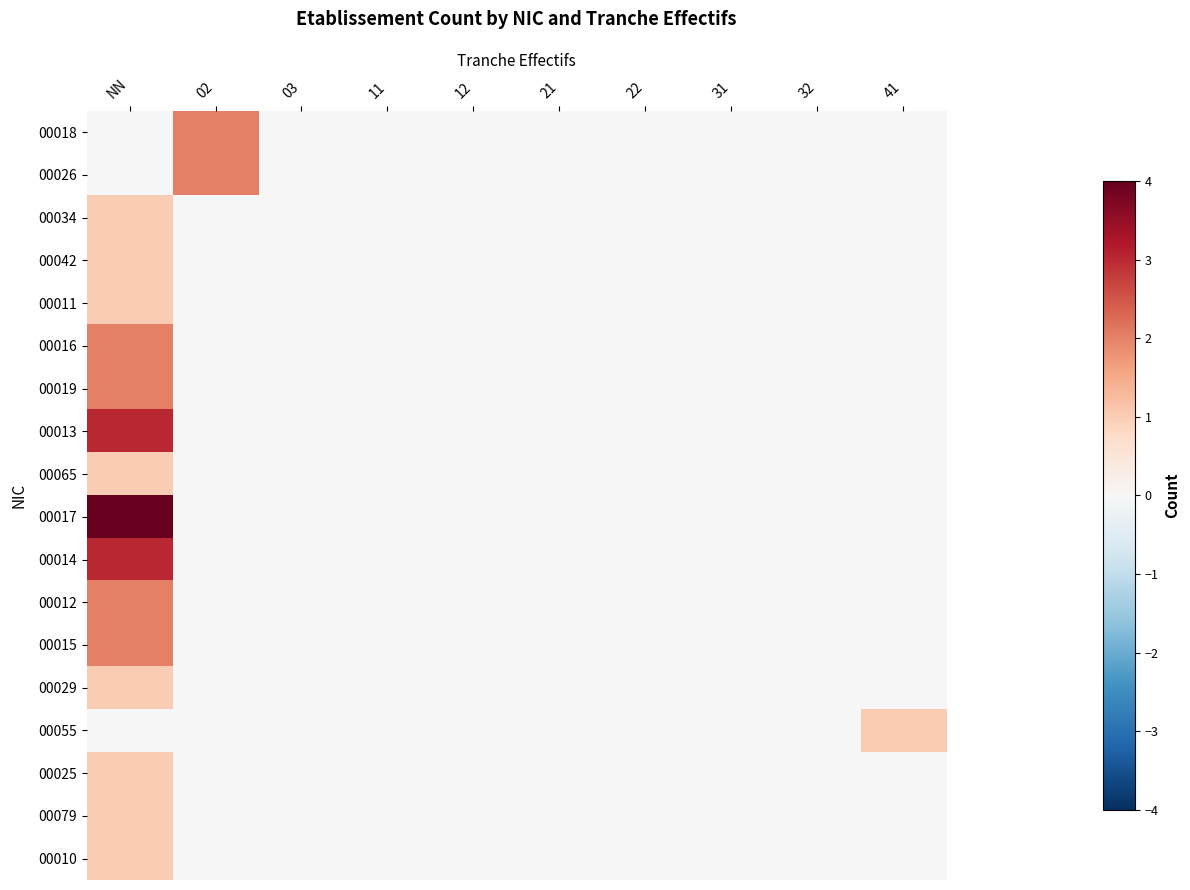

Which has a higher value, 31 or 02?

02